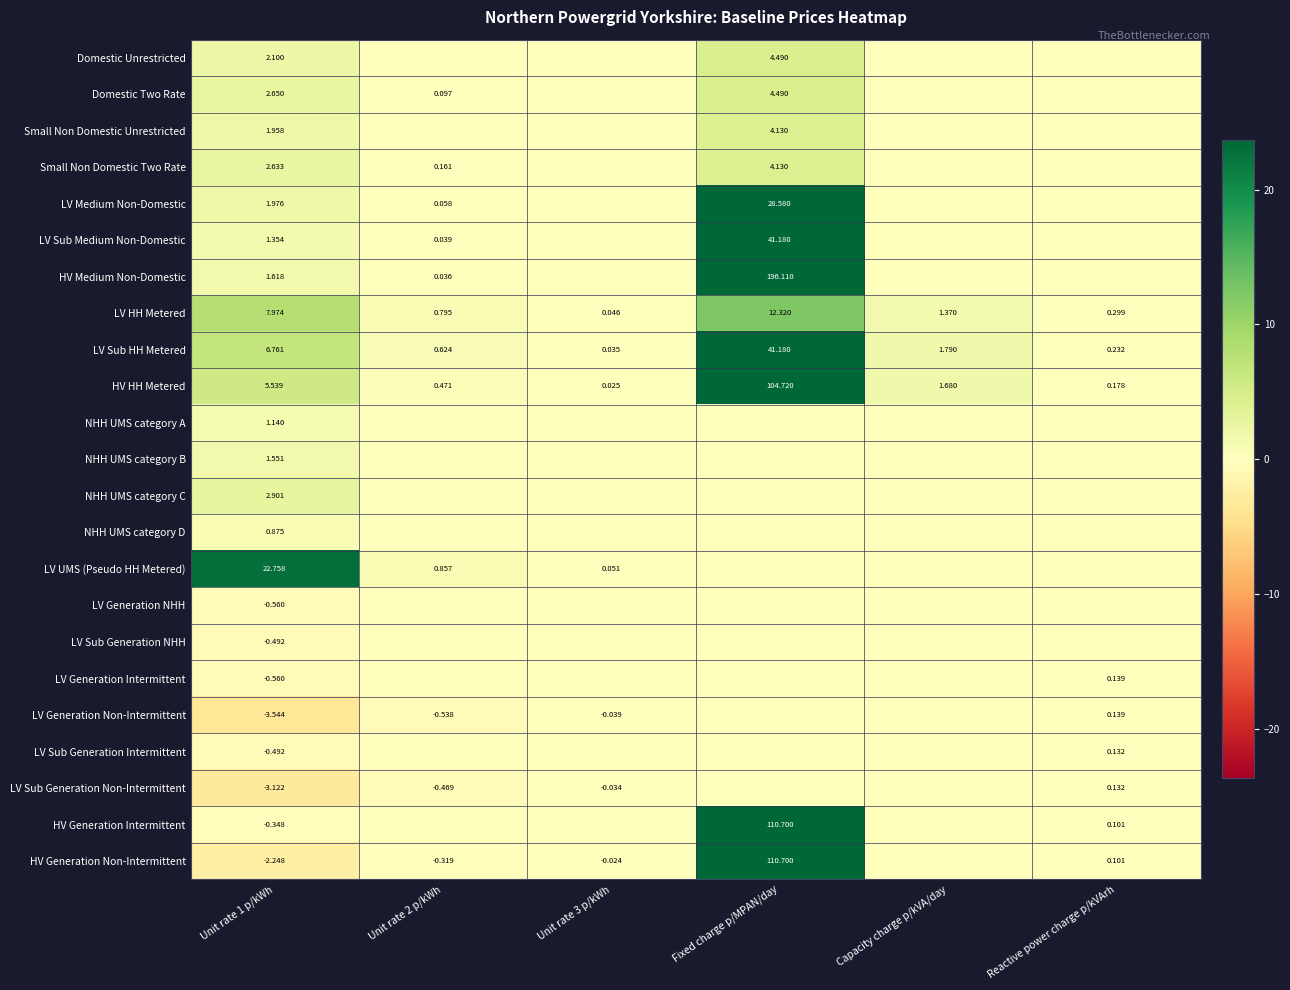

Which category has the highest value across all series?

Fixed charge p/MPAN/day